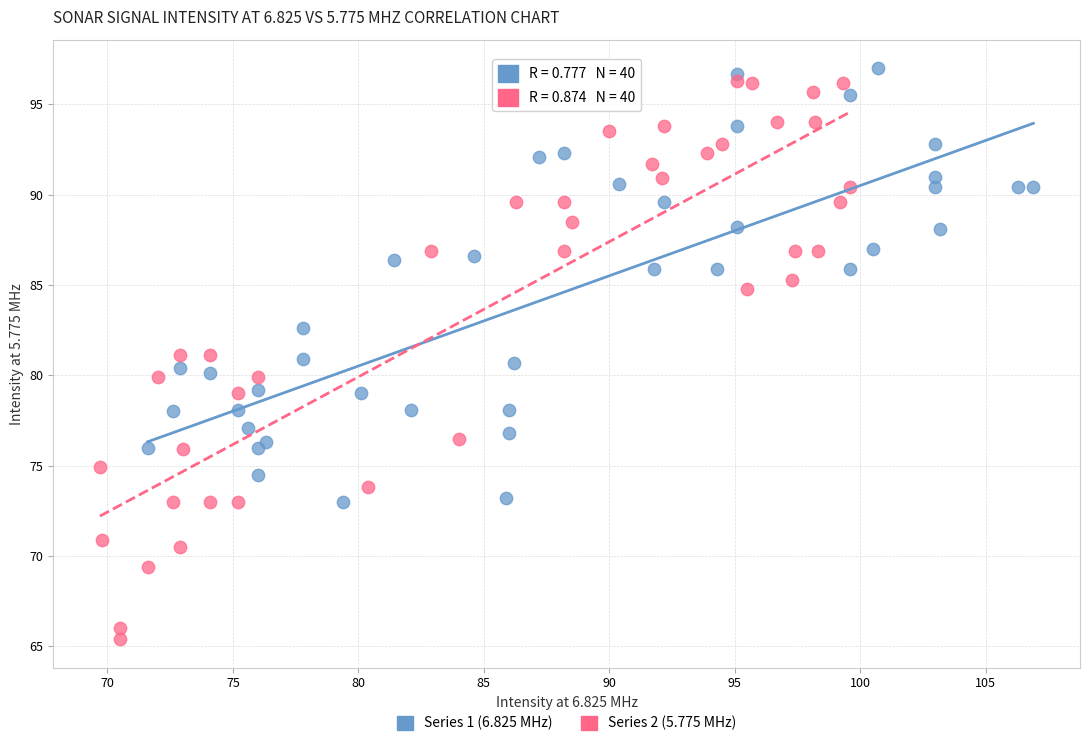

Which series has the widest spread of Y values?

Series 2 (5.775 MHz)